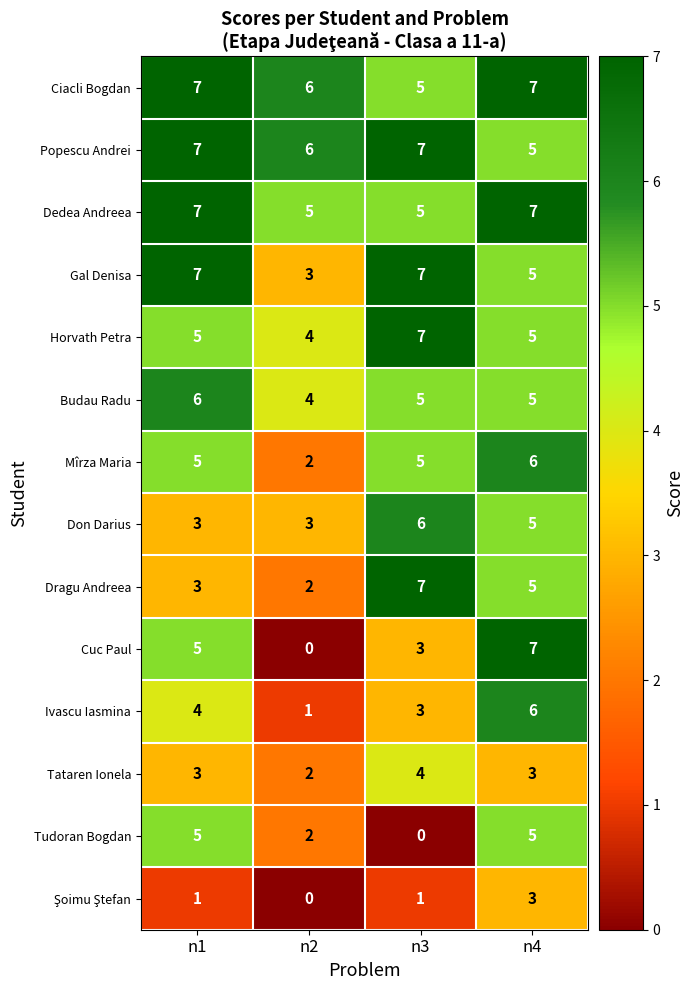

What is the total value across all series at n1?

68